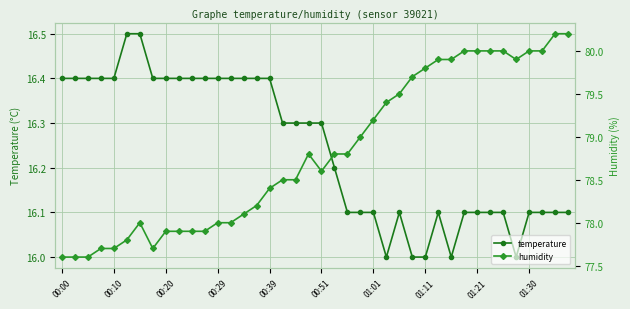

The value of humidity at 31 is 80.0. True or false?

True